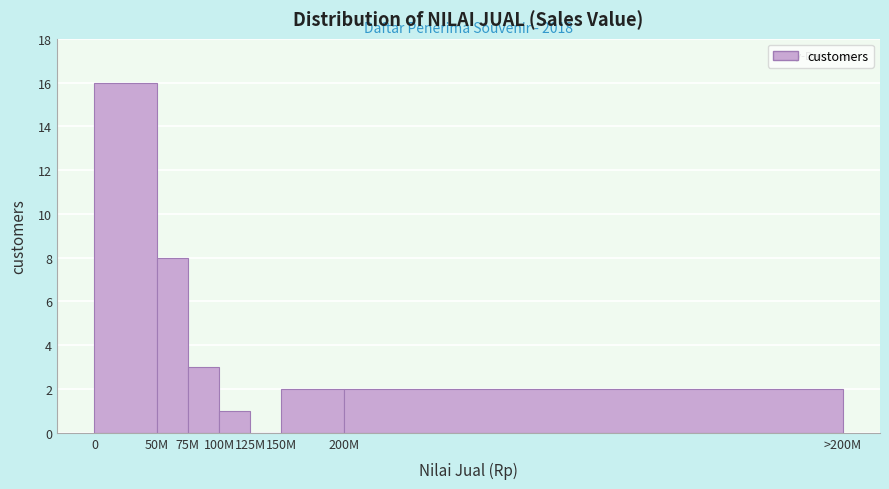

Reading left to right, transcribe all the data shown in this chart.

0=16	50M=8	75M=3	100M=1	125M=0	150M=2	200M=2